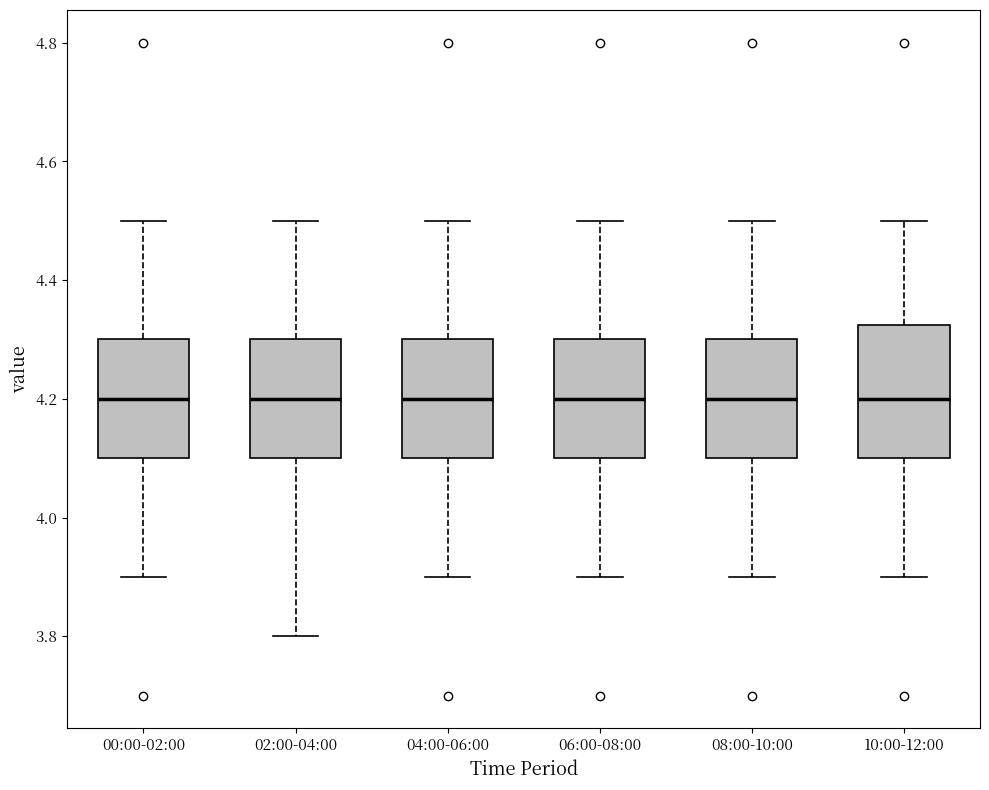

Reading left to right, transcribe this box plot: for each box, give where its median line is, the range the box spans, and where its two whiskers end, as read against the y-axis. The values are not printed on the chart, so give them approximately, as read against the axis.

00:00-02:00: median 4.20, box 4.10 to 4.30, whiskers 3.90 to 4.50
02:00-04:00: median 4.20, box 4.10 to 4.30, whiskers 3.80 to 4.50
04:00-06:00: median 4.20, box 4.10 to 4.30, whiskers 3.90 to 4.50
06:00-08:00: median 4.20, box 4.10 to 4.30, whiskers 3.90 to 4.50
08:00-10:00: median 4.20, box 4.10 to 4.30, whiskers 3.90 to 4.50
10:00-12:00: median 4.20, box 4.10 to 4.32, whiskers 3.90 to 4.50